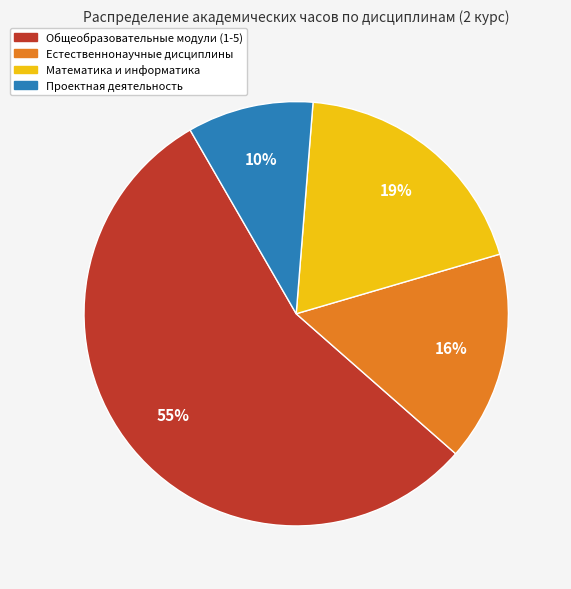

To the nearest percent, what is the combined percentage of Математика и информатика and Проектная деятельность?

29%